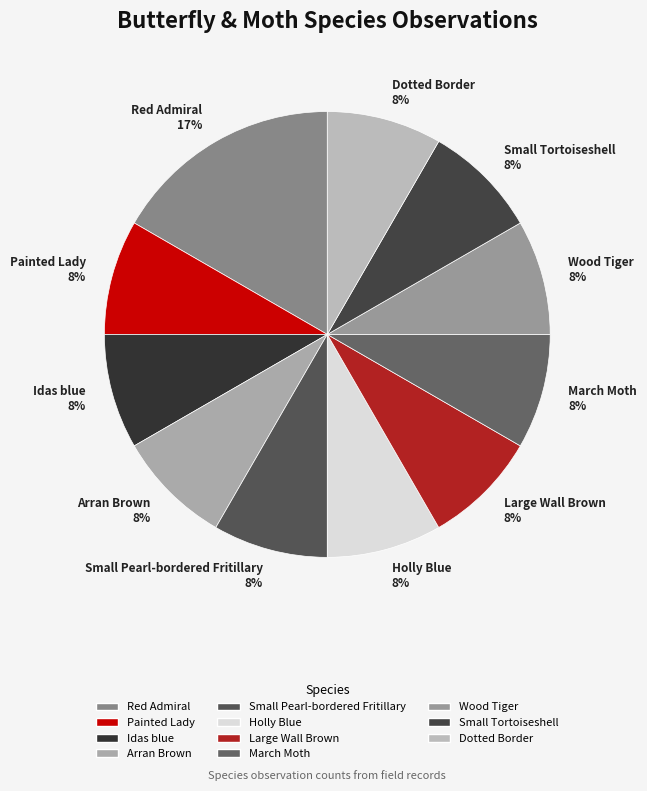

Is there a majority slice in this chart?

No